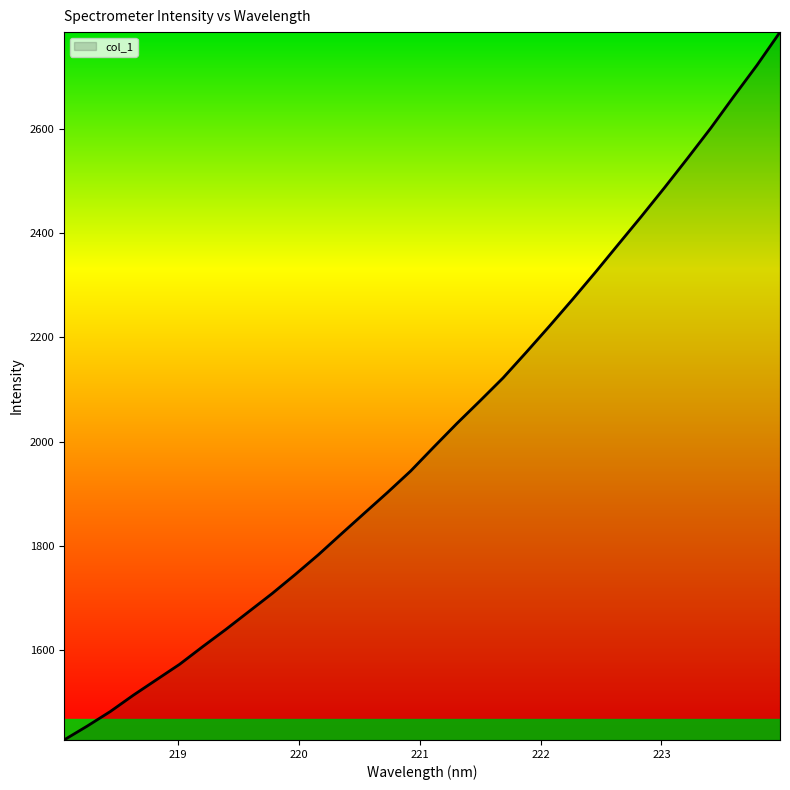

Count the number of categories in the chart.

32